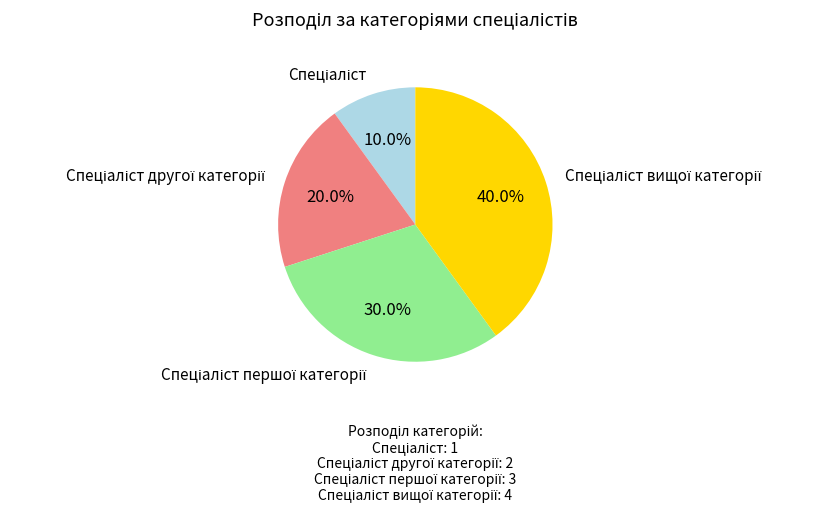

Is there any slice that represents more than half of the pie?

No